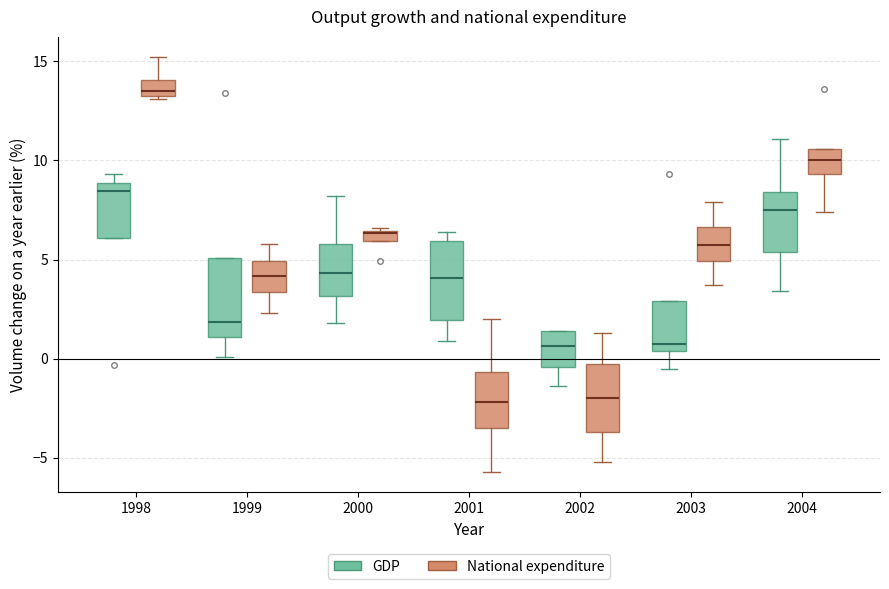

Where does the median line of the box for 2004 (GDP) sit on the y-axis? The values are not printed on the chart, so give them approximately, as read against the axis.

7.5